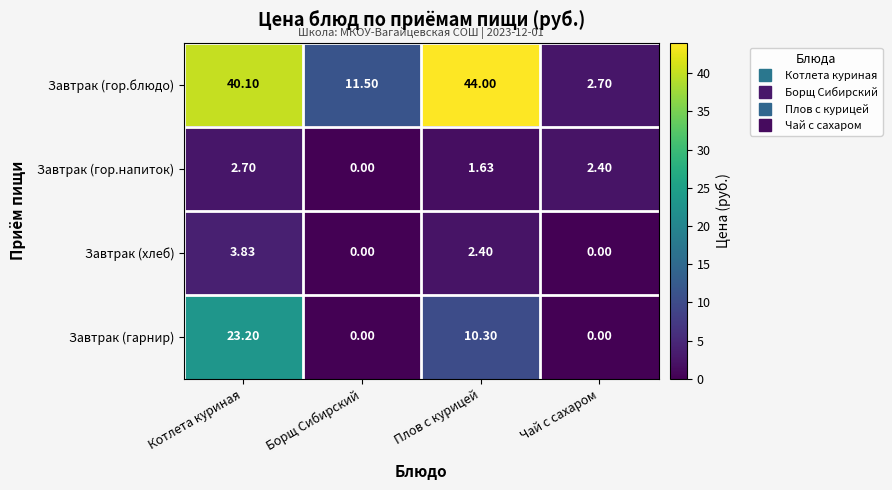

Which series has the largest range (max minus min)?

Завтрак (гор.блюдо)